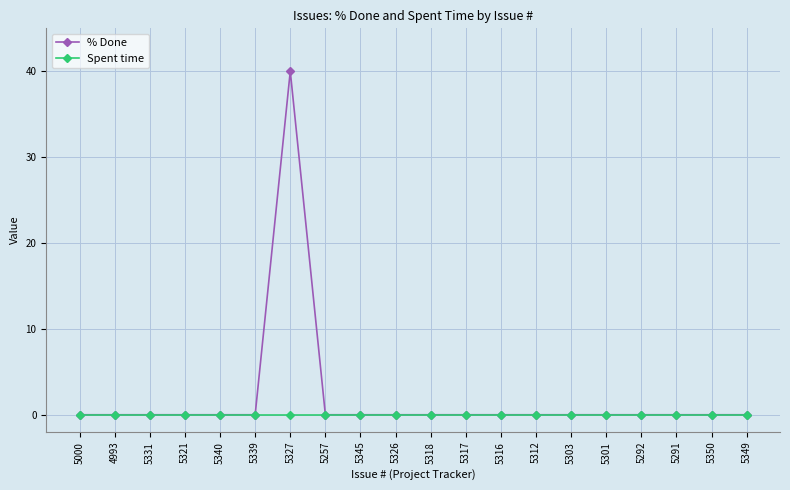

Reading right to left, extract all data points from this chart.

% Done: 0	0	0	0	0	0	0	0	0	0	0	0	0	40	0	0	0	0	0	0
Spent time: 0	0	0	0	0	0	0	0	0	0	0	0	0	0	0	0	0	0	0	0